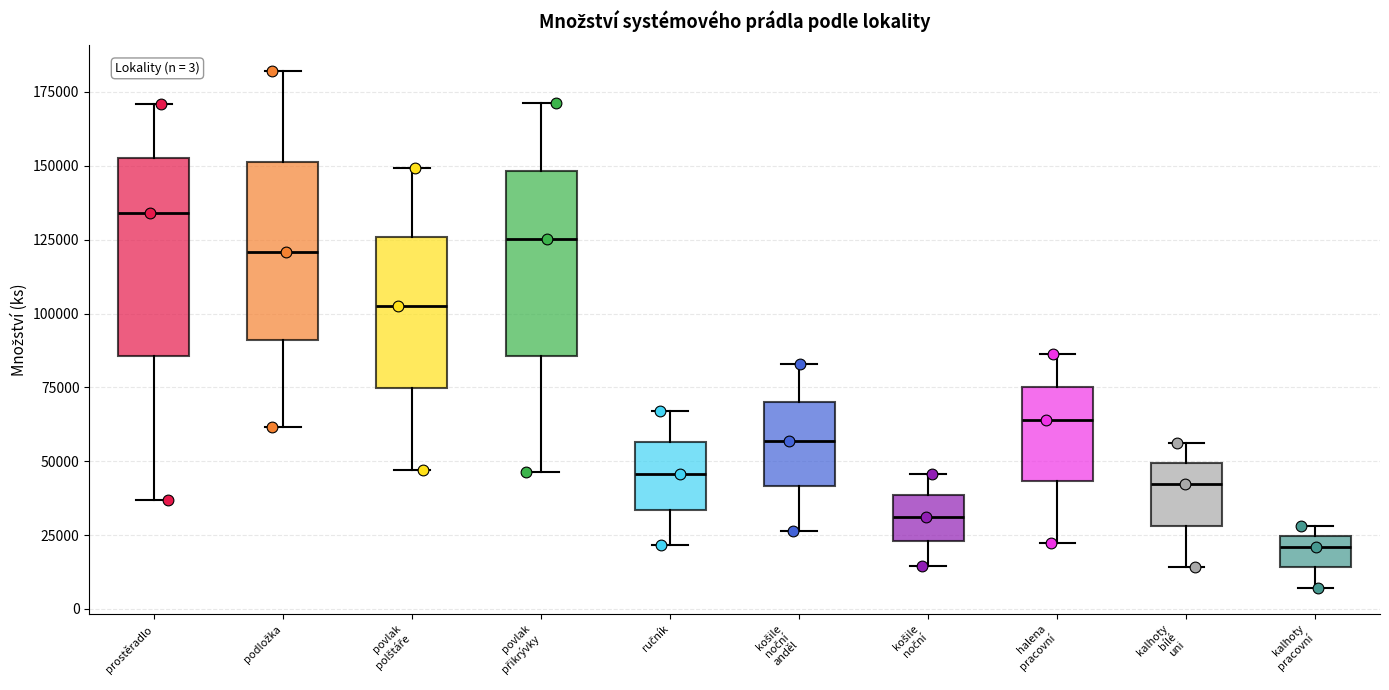

Which box has the highest median line?

prostěradlo